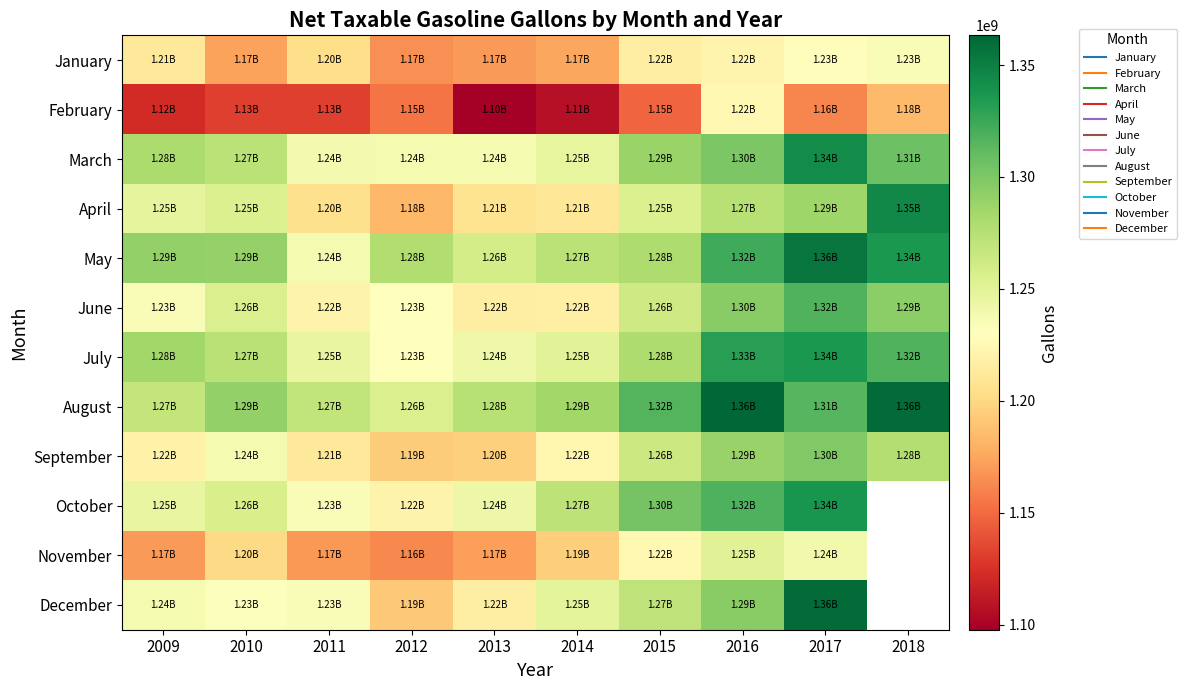

Between 2009 and 2011, which is larger?

2009